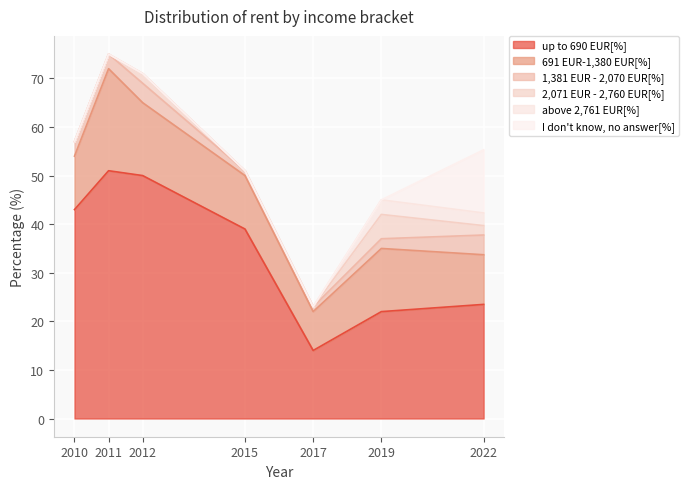

Which series has the largest range (max minus min)?

up to 690 EUR[%]